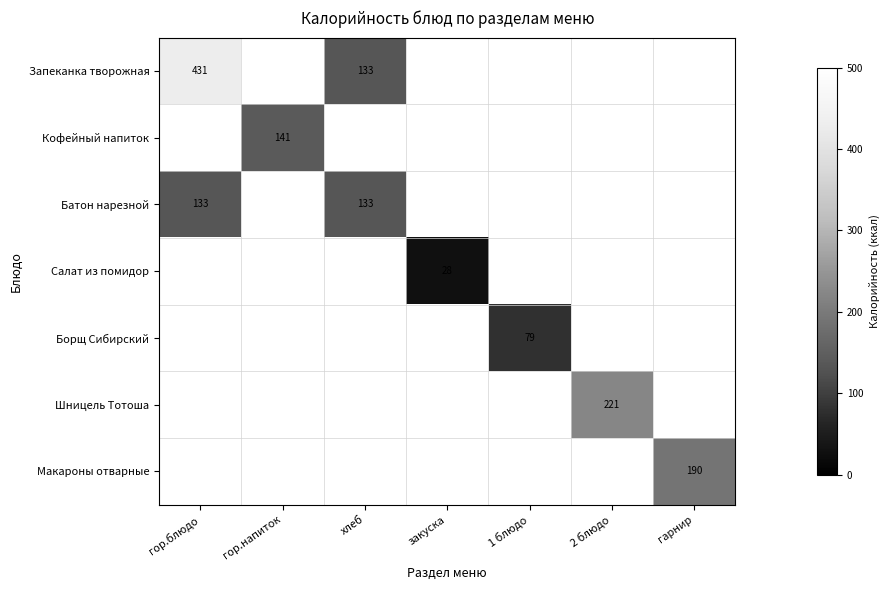

The value of Борщ Сибирский at 1 блюдо is 23. True or false?

False